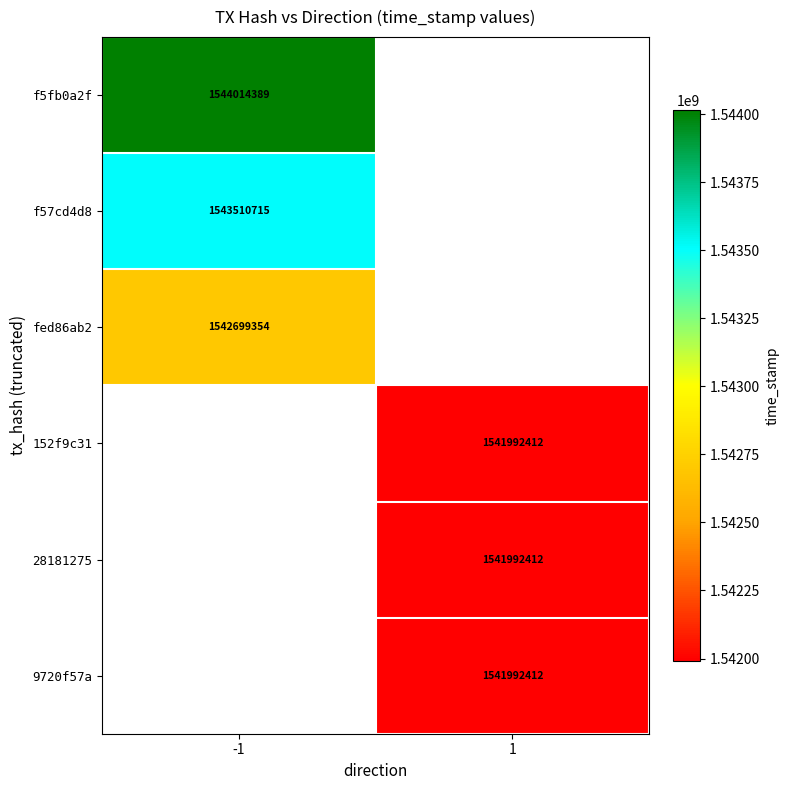

True or false: f57cd4d8 has a value of 2094047729 at -1.

False